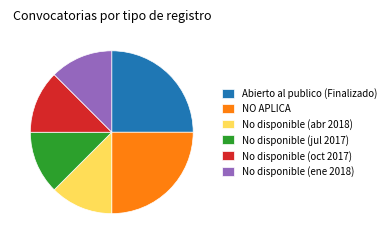

Do No disponible (oct 2017) and NO APLICA together represent more than half of the pie?

No